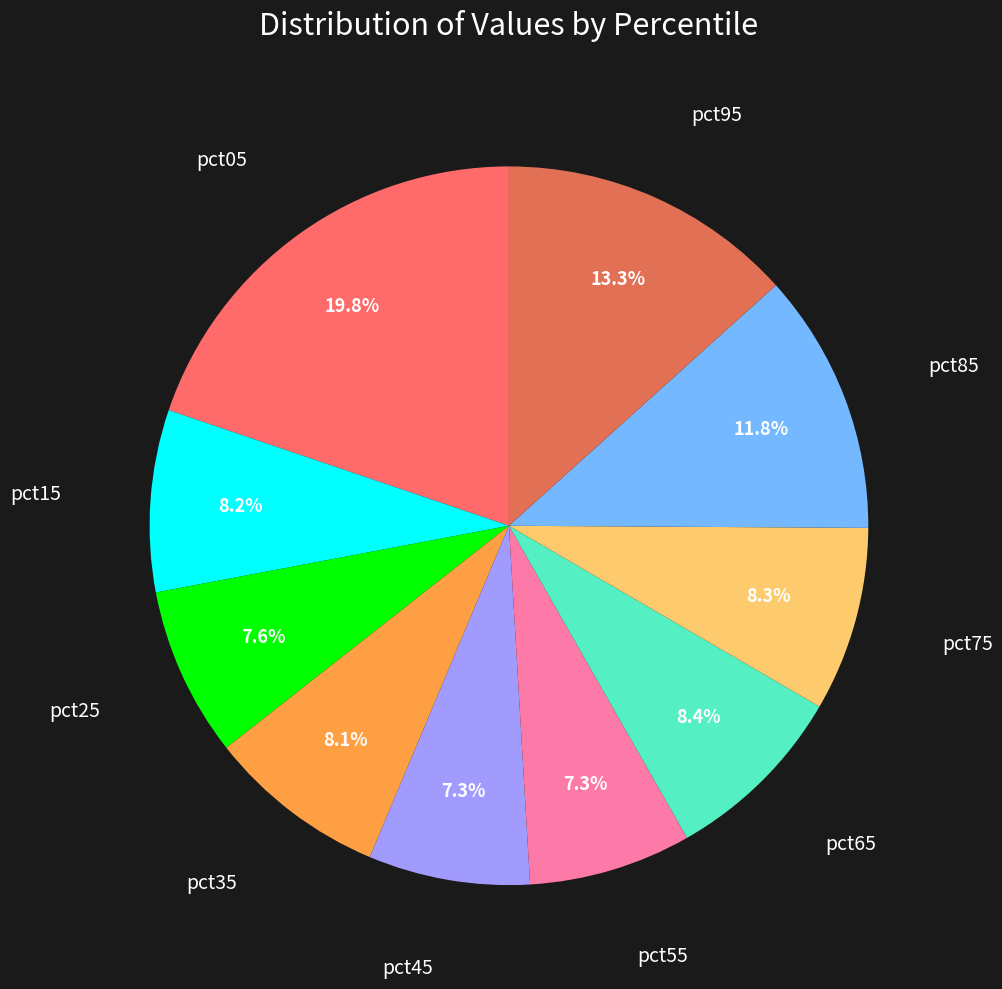

Is there any slice that represents more than half of the pie?

No